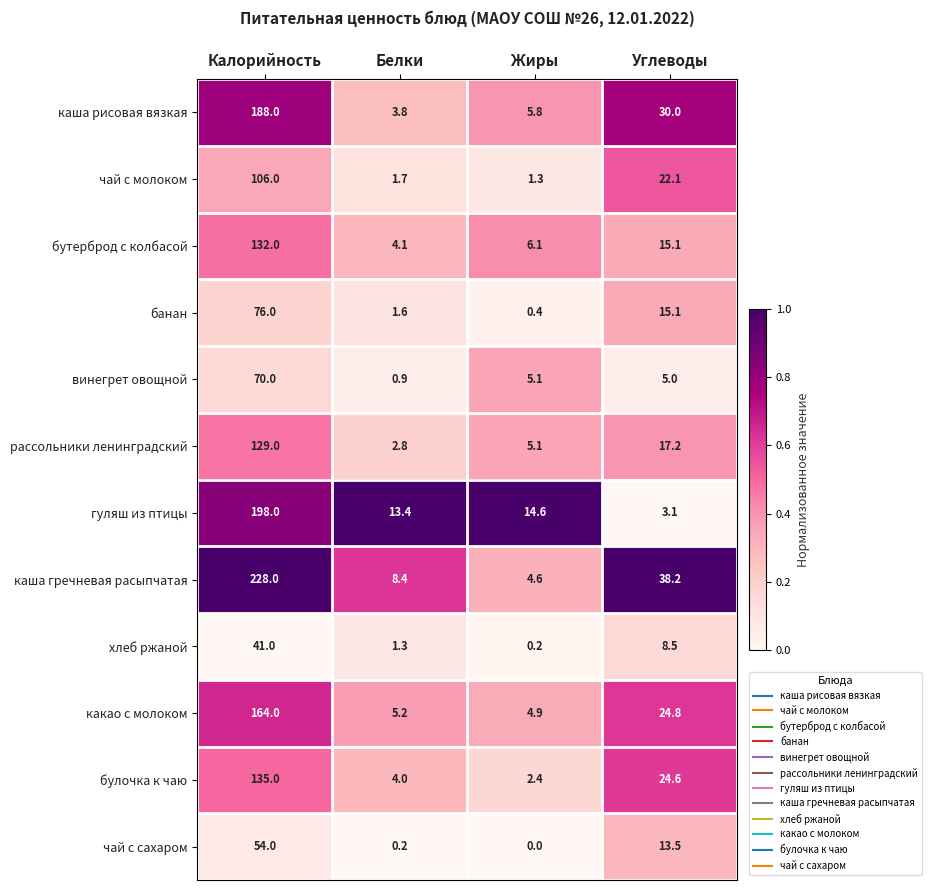

At how many categories does at least one series exceed 0?

4